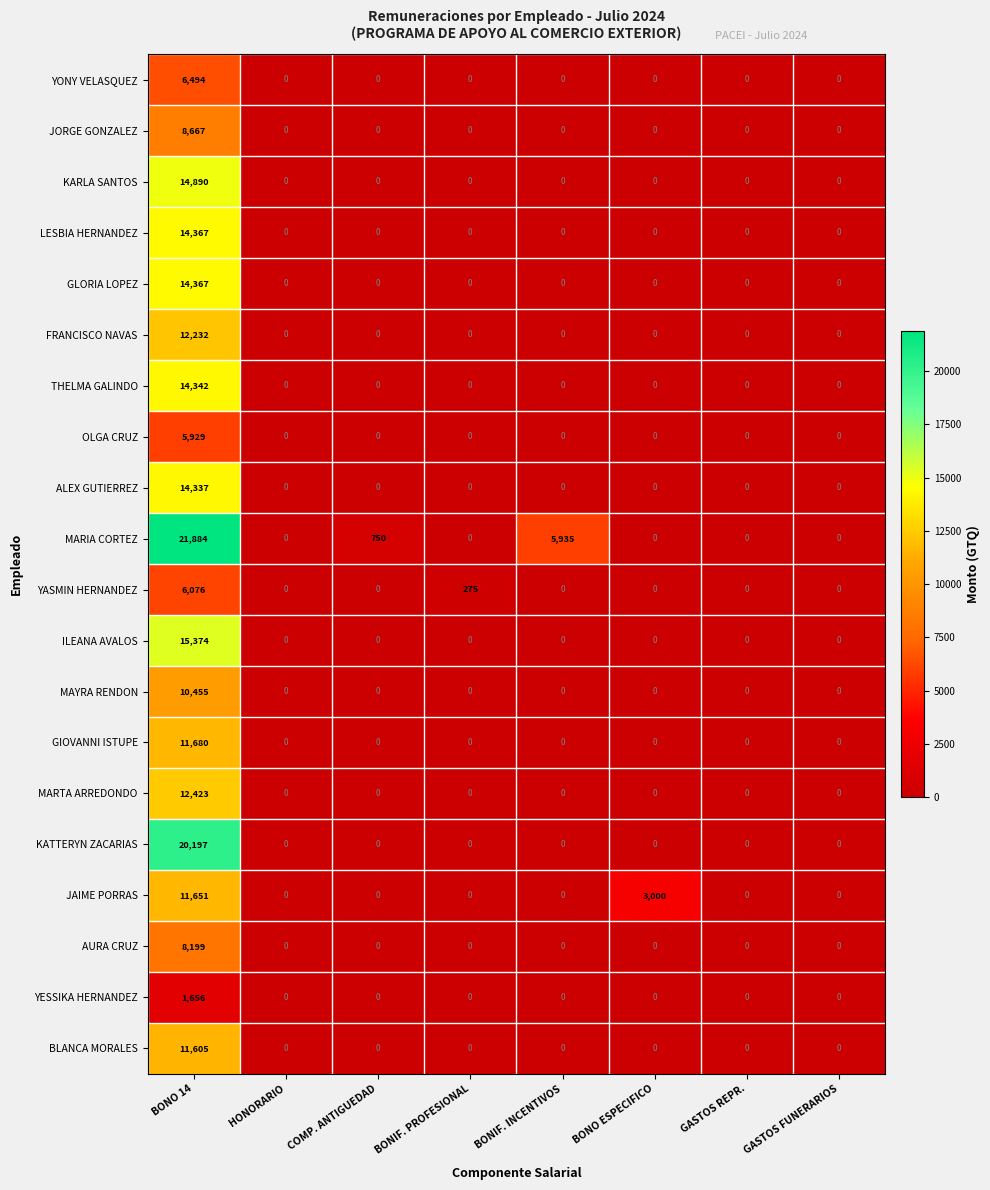

Between BONO 14 and GASTOS FUNERARIOS, which series saw the biggest shift?

MARIA CORTEZ